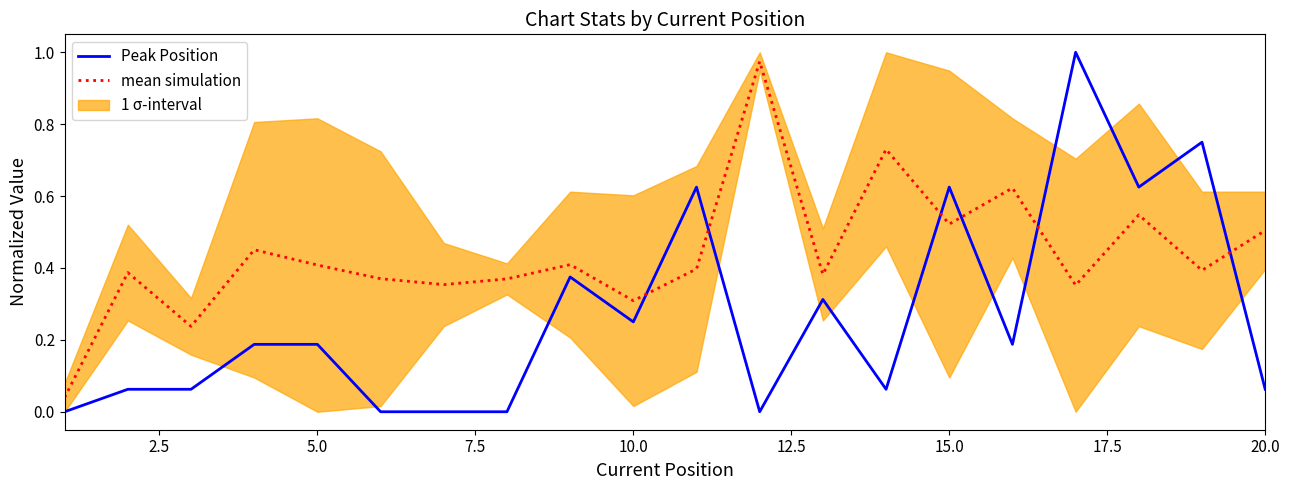

How many interior local valleys does the Peak Position series have?

5